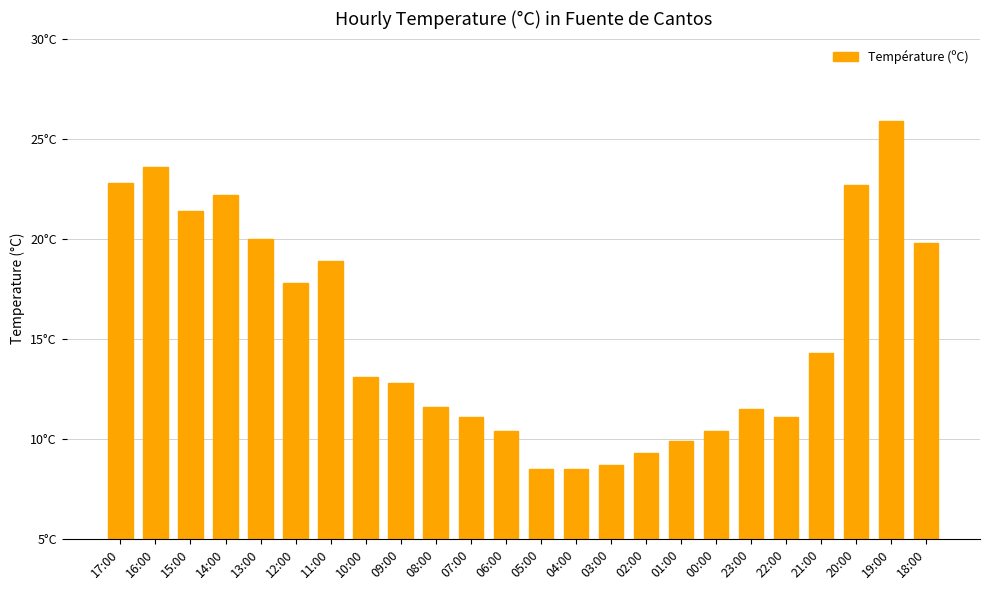

Does the chart contain any negative values?

No